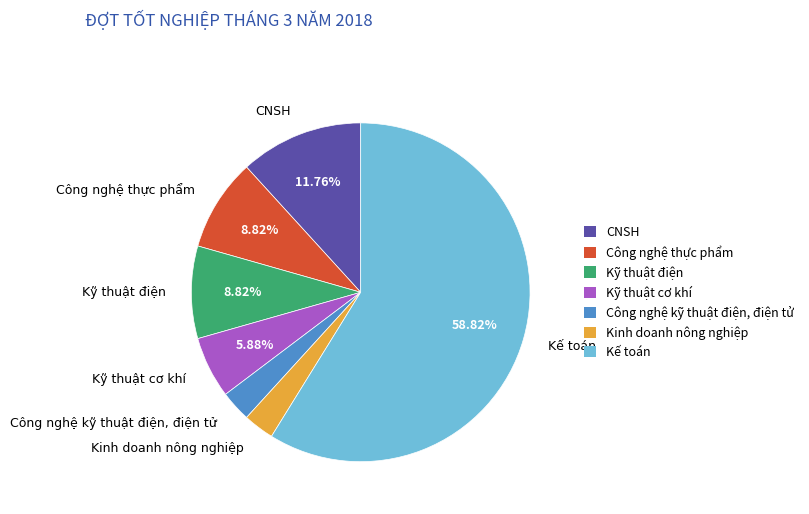

Which slice represents more than half of the pie?

Kế toán